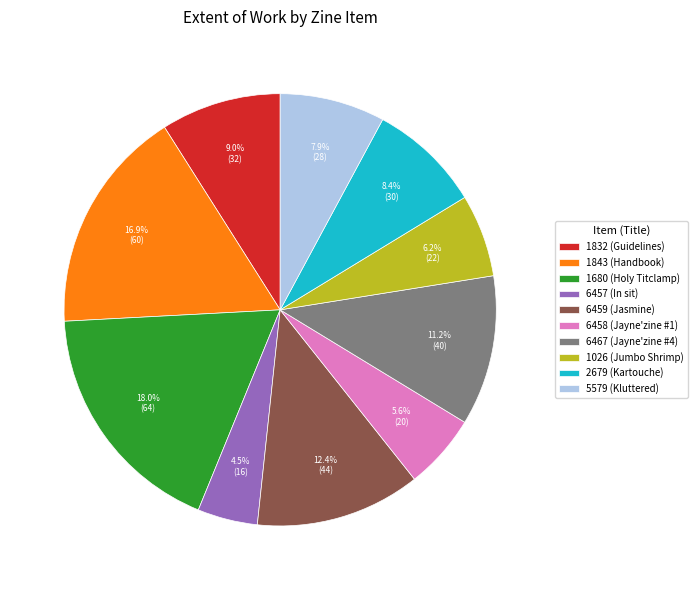

Which slice is the smallest?

6457 (In sit)